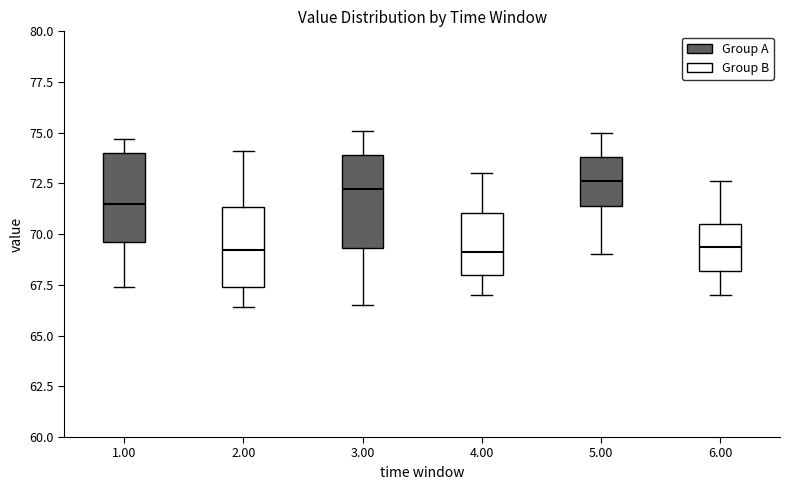

Where is the upper edge of the box at x = 1.00 on the y-axis? The values are not printed on the chart, so give them approximately, as read against the axis.

74.0